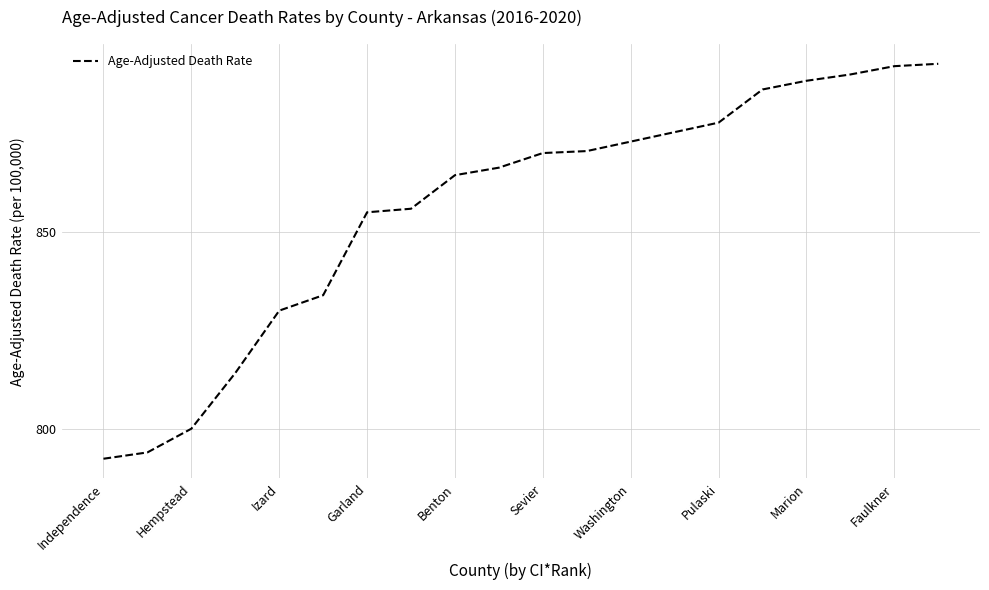

What is the greatest value displayed?

892.5